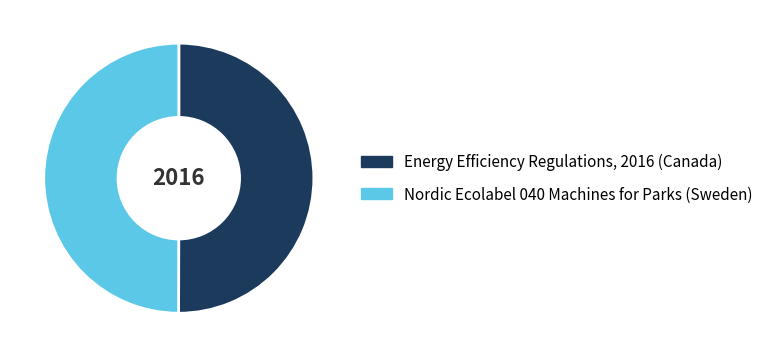

What is the ratio of the value at Energy Efficiency Regulations, 2016 (Canada) to the value at Nordic Ecolabel 040 Machines for Parks (Sweden)?

1.0